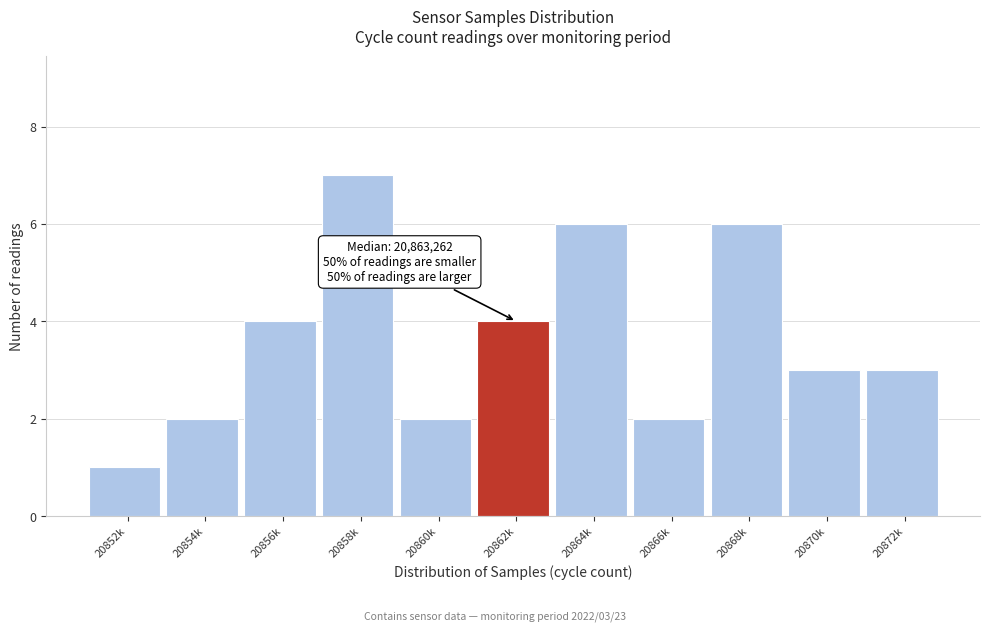

Reading left to right, what are all the values shown in this chart?

20852k=1	20854k=2	20856k=4	20858k=7	20860k=2	20862k=4	20864k=6	20866k=2	20868k=6	20870k=3	20872k=3